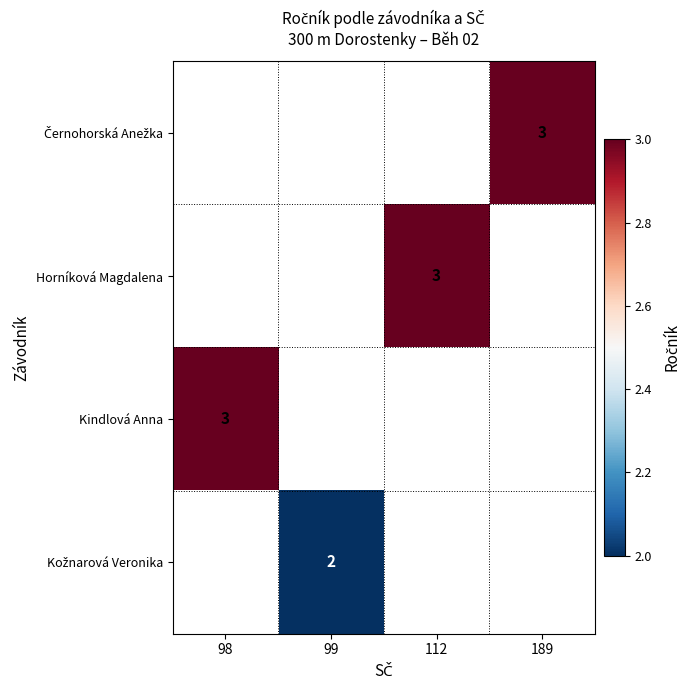

Is it true that Horníková Magdalena equals 3 at 112?

True